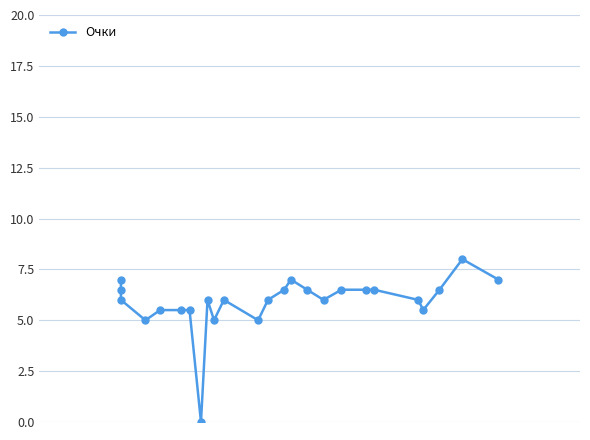

Reading left to right, list all the values displayed in this chart.

7.0	6.5	6.0	5.0	5.5	5.5	5.5	0.0	6.0	5.0	6.0	5.0	6.0	6.5	7.0	6.5	6.0	6.5	6.5	6.5	6.0	5.5	6.5	8.0	7.0